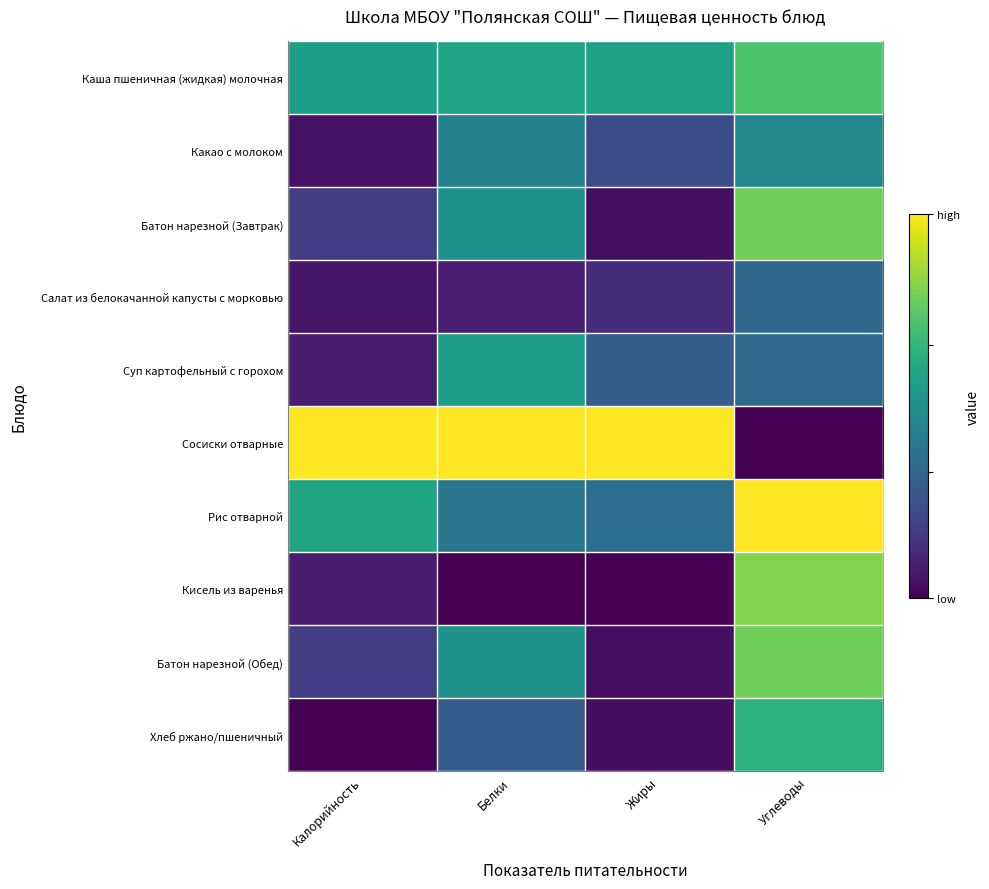

Reading left to right, transcribe all the data shown in this chart.

Каша пшеничная (жидкая) молочная: Калорийность=0.6	Белки=0.6	Жиры=0.6	Углеводы=0.7
Какао с молоком: Калорийность=0.0	Белки=0.4	Жиры=0.2	Углеводы=0.5
Батон нарезной (Завтрак): Калорийность=0.2	Белки=0.5	Жиры=0.0	Углеводы=0.8
Салат из белокачанной капусты с морковью: Калорийность=0.1	Белки=0.1	Жиры=0.1	Углеводы=0.3
Суп картофельный с горохом: Калорийность=0.1	Белки=0.6	Жиры=0.3	Углеводы=0.3
Сосиски отварные: Калорийность=1.0	Белки=1.0	Жиры=1.0	Углеводы=0.0
Рис отварной: Калорийность=0.6	Белки=0.4	Жиры=0.4	Углеводы=1.0
Кисель из варенья: Калорийность=0.1	Белки=0.0	Жиры=0.0	Углеводы=0.8
Батон нарезной (Обед): Калорийность=0.2	Белки=0.5	Жиры=0.0	Углеводы=0.8
Хлеб ржано/пшеничный: Калорийность=0.0	Белки=0.3	Жиры=0.0	Углеводы=0.6